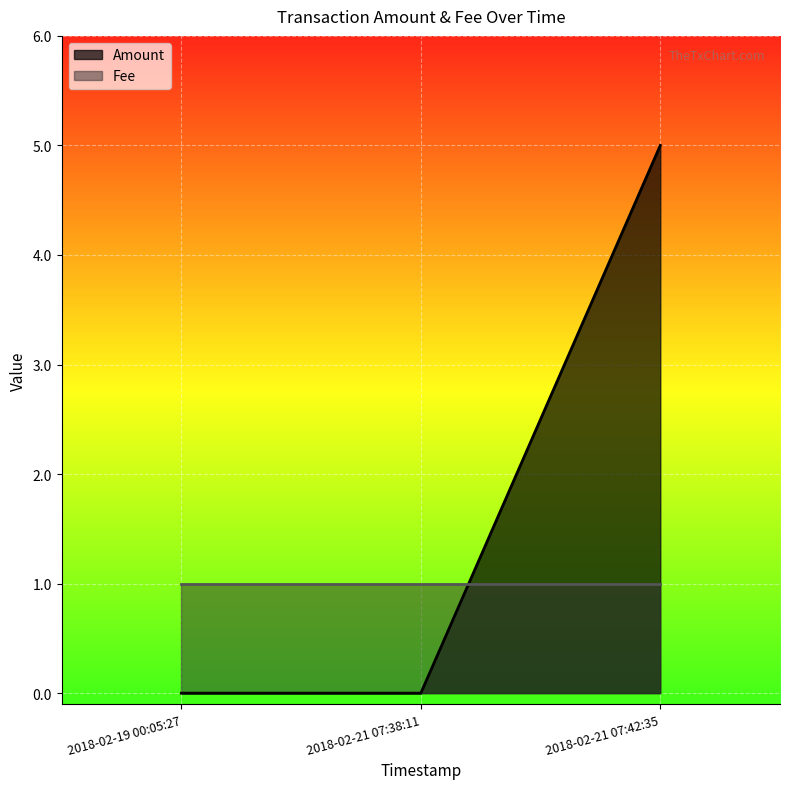

Between 2018-02-19 00:05:27 and 2018-02-21 07:42:35, which series saw the biggest shift?

Amount